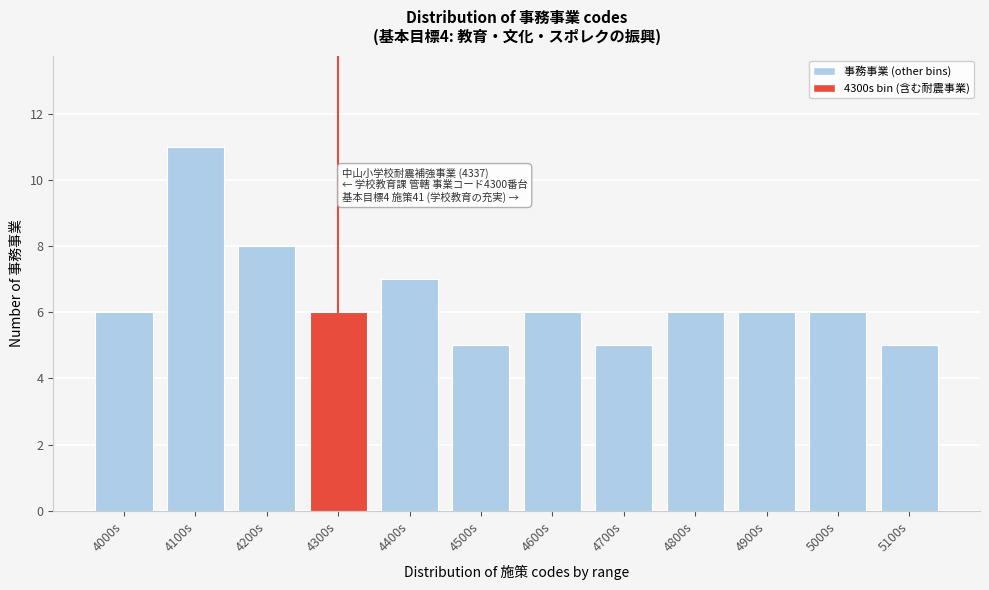

Reading left to right, extract all data points from this chart.

6	11	8	6	7	5	6	5	6	6	6	5